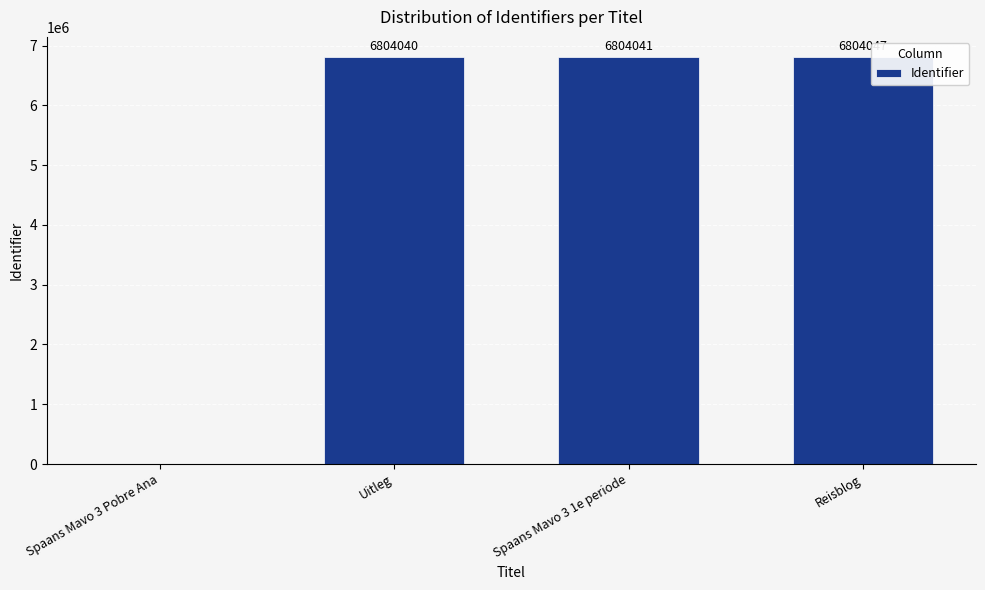

What is the approximate value at Reisblog, to the nearest 100?

6804000